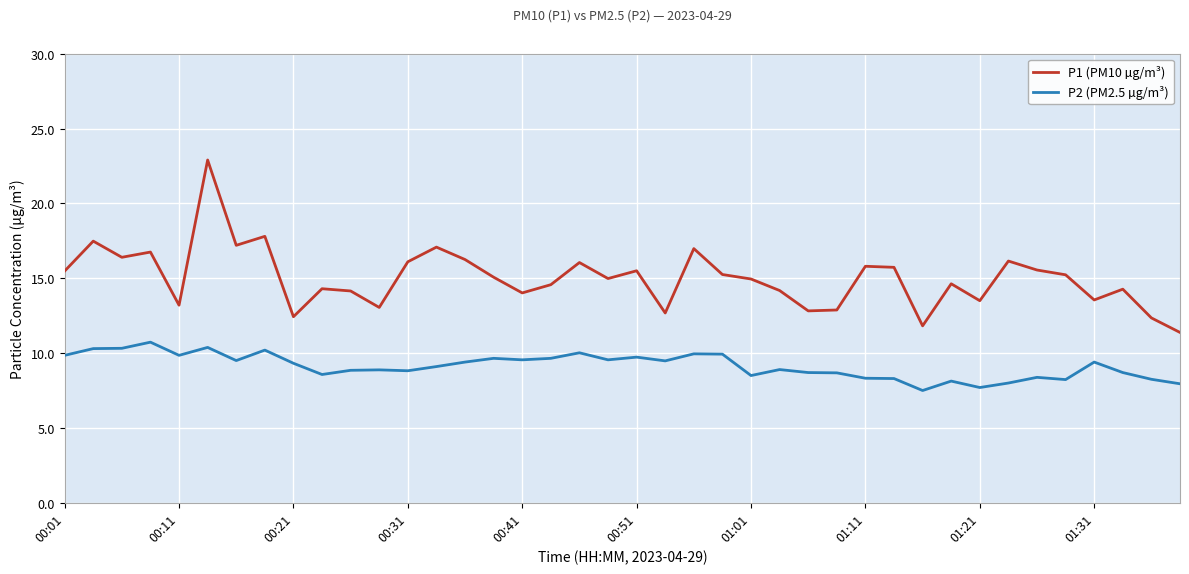

List the series in order of their overall mean, lowest first.

P2 (PM2.5 µg/m³), P1 (PM10 µg/m³)